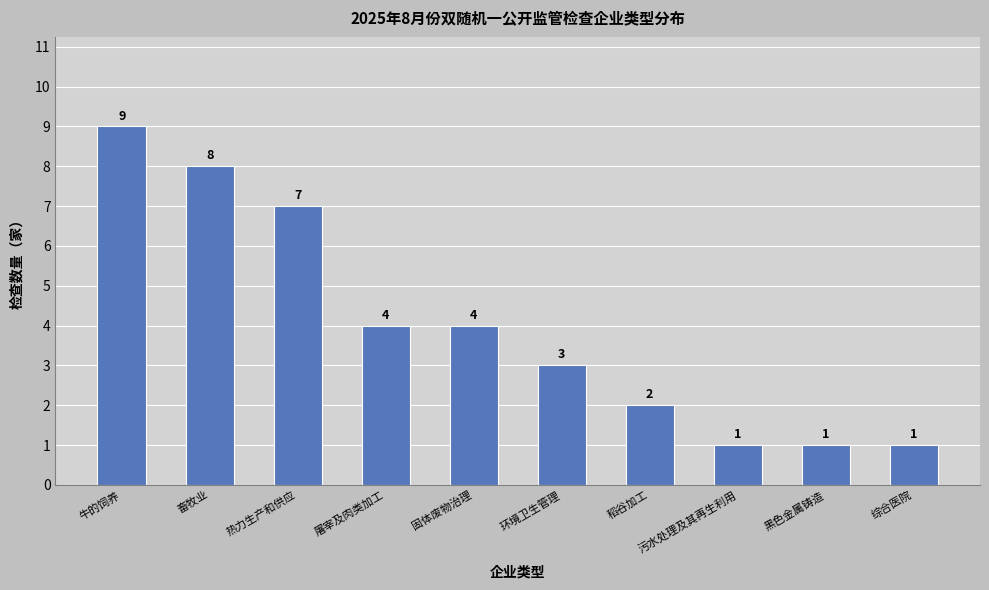

At which category does the chart reach its peak across all series?

牛的饲养